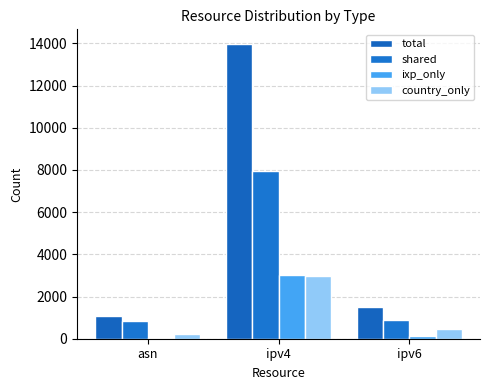

Count the number of data series in this chart.

4